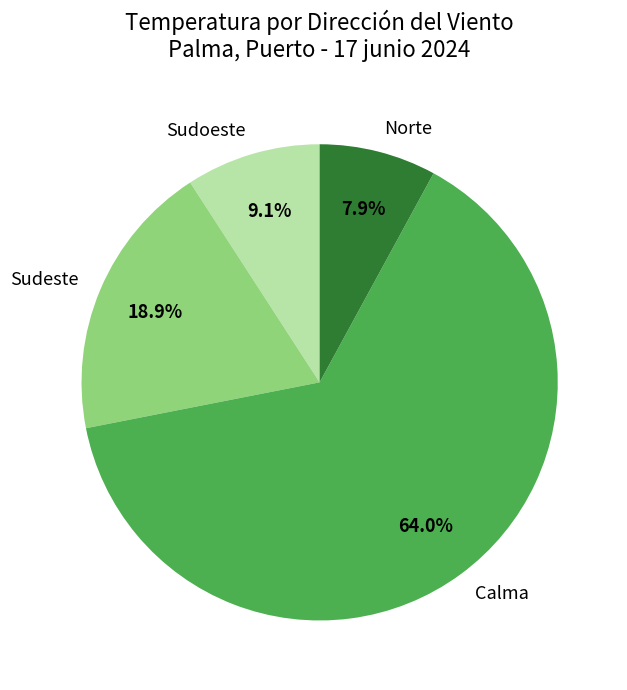

What portion of the pie excludes Sudeste?

81.1%